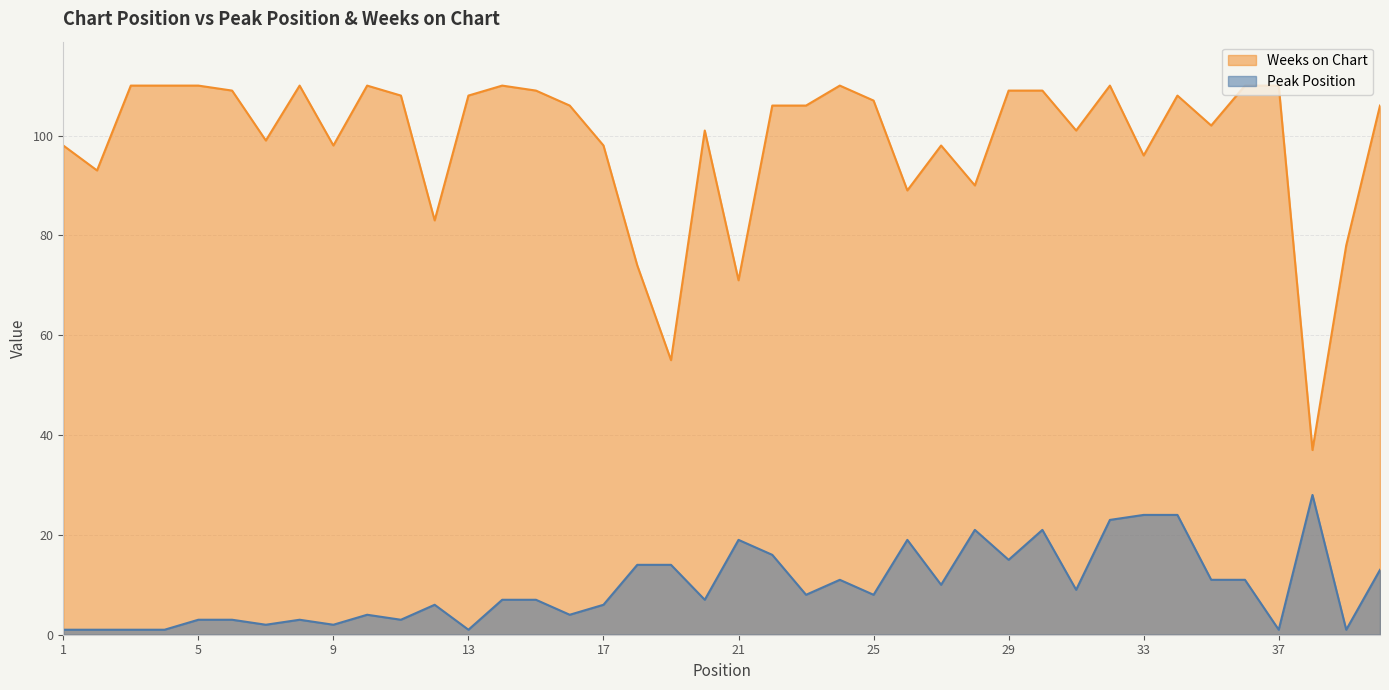

At which label is Peak Position closest to 14?

18